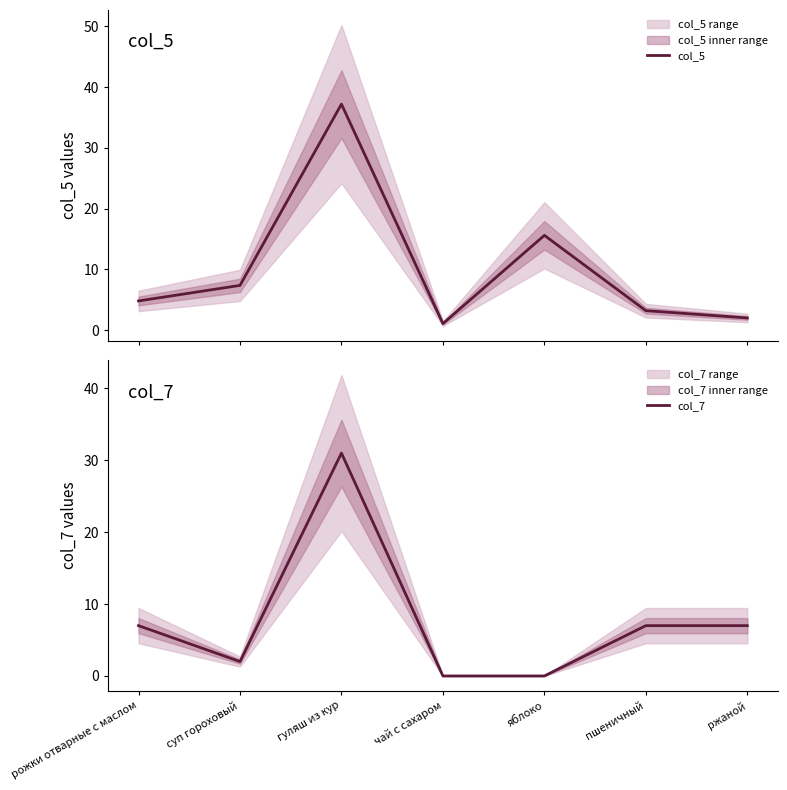

At which category does col_7 reach its first local valley?

суп гороховый